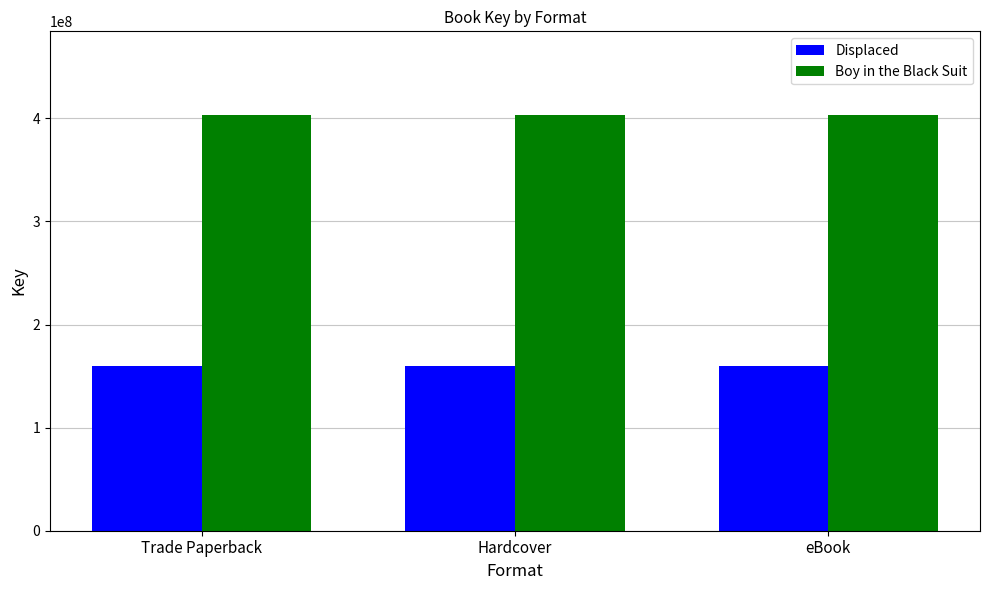

Does the chart contain any negative values?

No